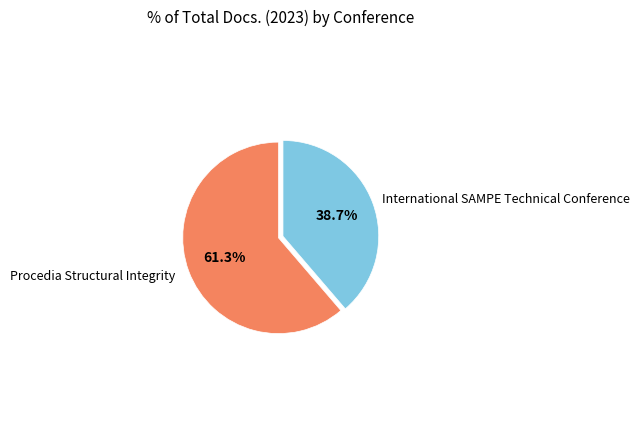

Is there any slice that represents more than half of the pie?

Yes